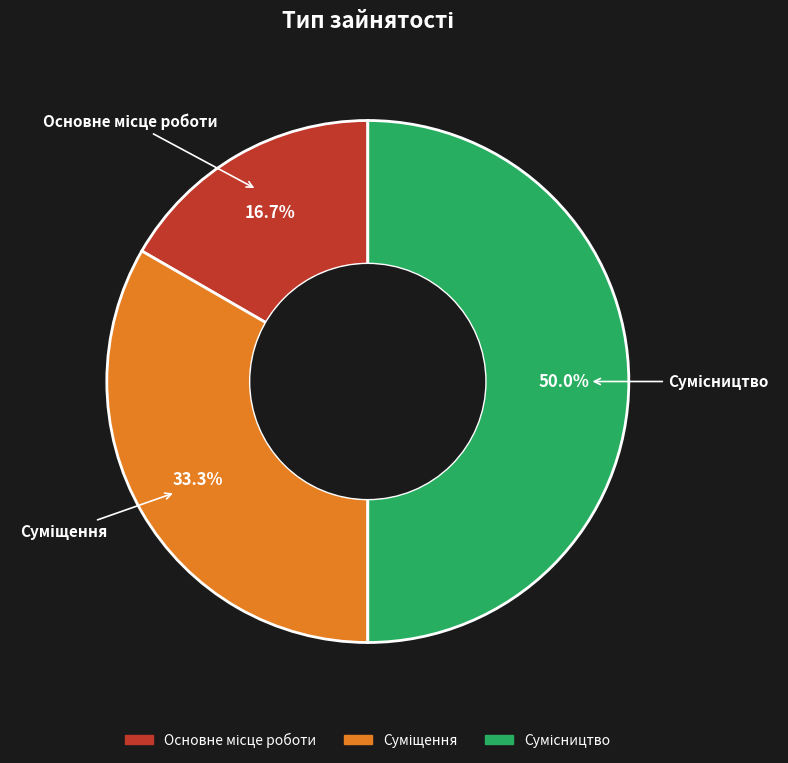

How many segments does this pie chart have?

3